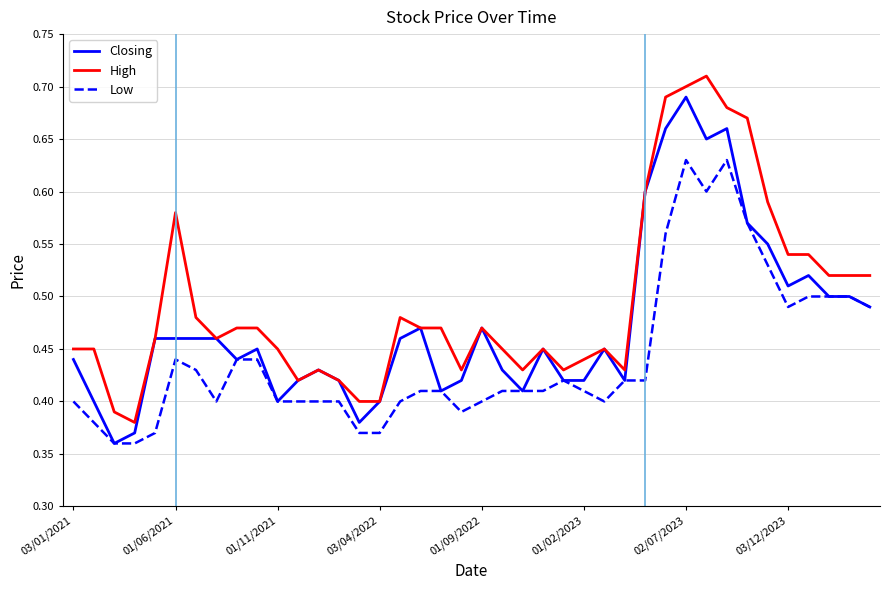

True or false: High and Low cross at least once.

False